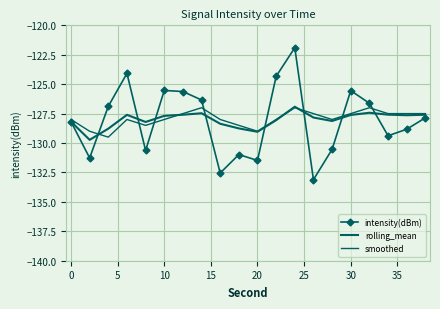

What is the difference between the second highest and minimum values in the smoothed series?

2.5